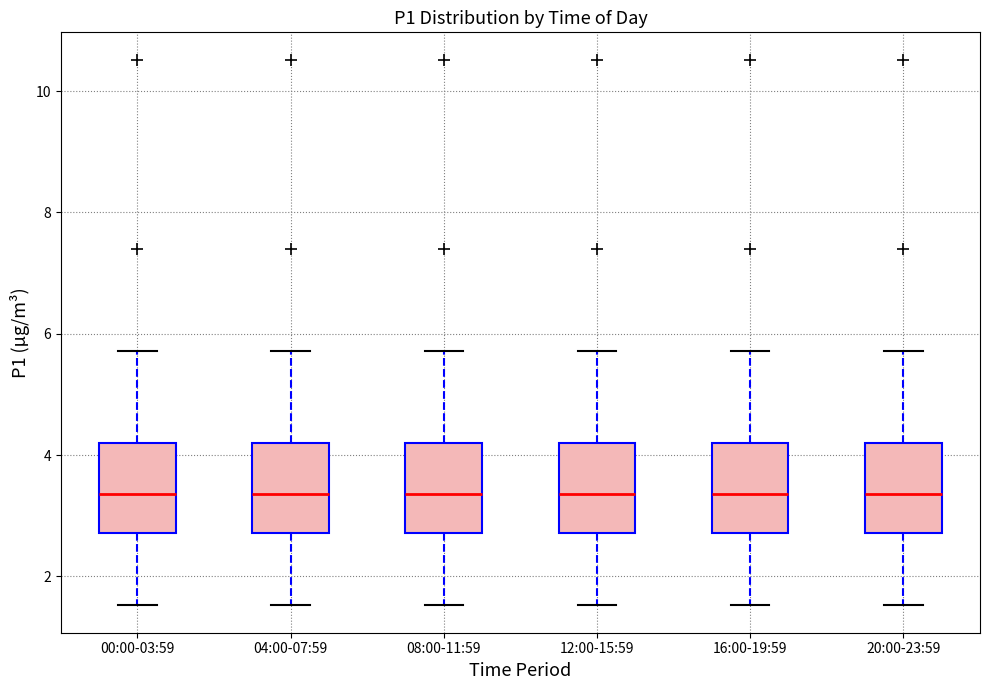

Where does the upper whisker of the box for 08:00-11:59 end on the y-axis? The values are not printed on the chart, so give them approximately, as read against the axis.

5.8